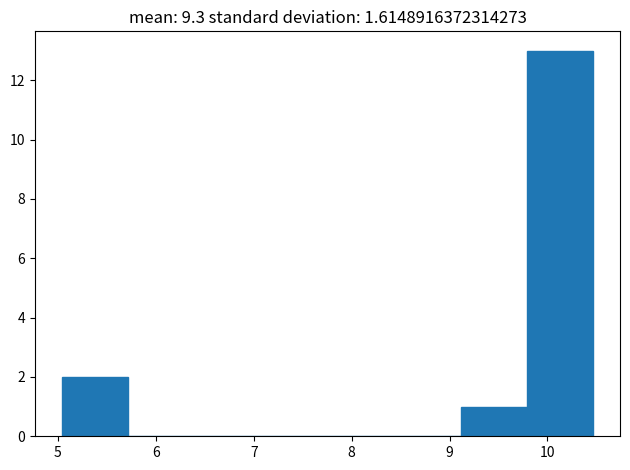

Reading left to right, transcribe this chart: for each bar, give the range it covers on the x-axis and its height. Neither the bar edges nor the heights are printed on the chart, so give them approximately, as read against the axes.

5.0 to 5.7: 2
5.7 to 6.4: 0
6.4 to 7.1: 0
7.1 to 7.8: 0
7.8 to 8.4: 0
8.4 to 9.1: 0
9.1 to 9.8: 1
9.8 to 10.5: 13